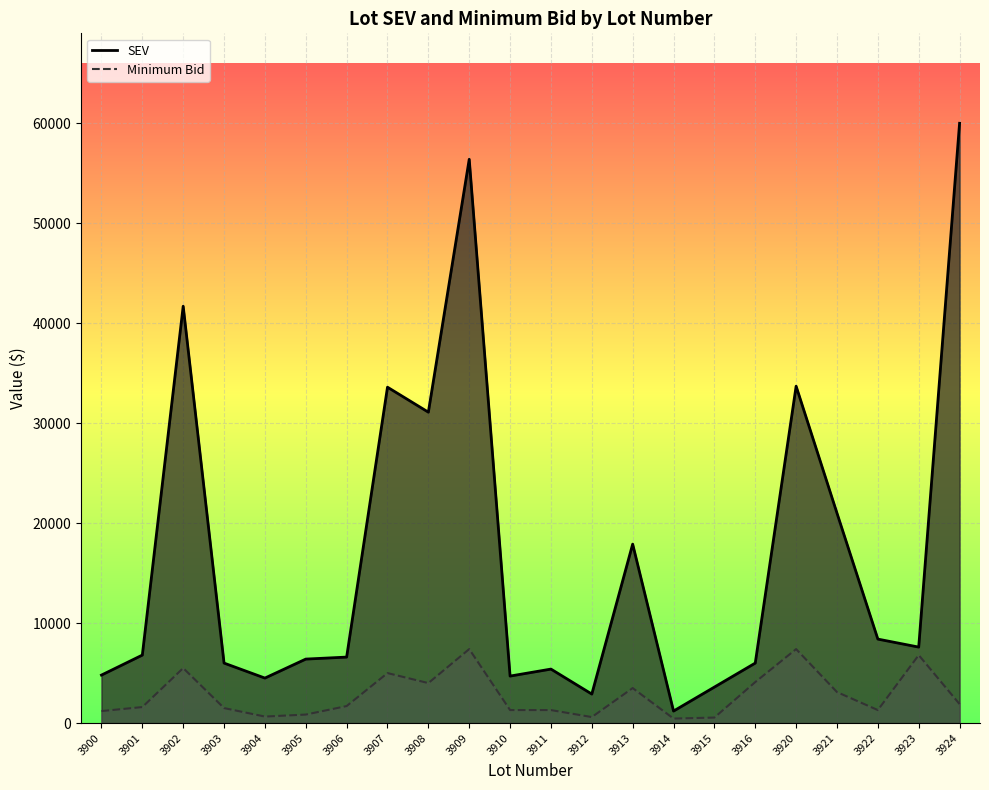

Where is the first local minimum for SEV?

3904